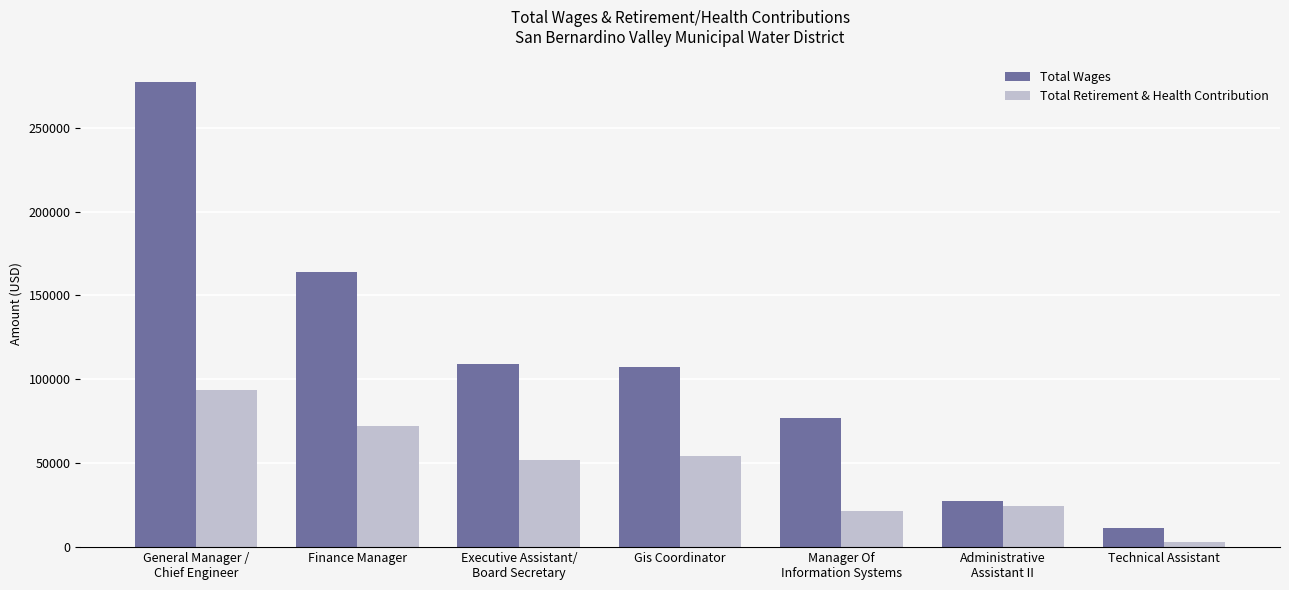

How many bars are there in each group?

2